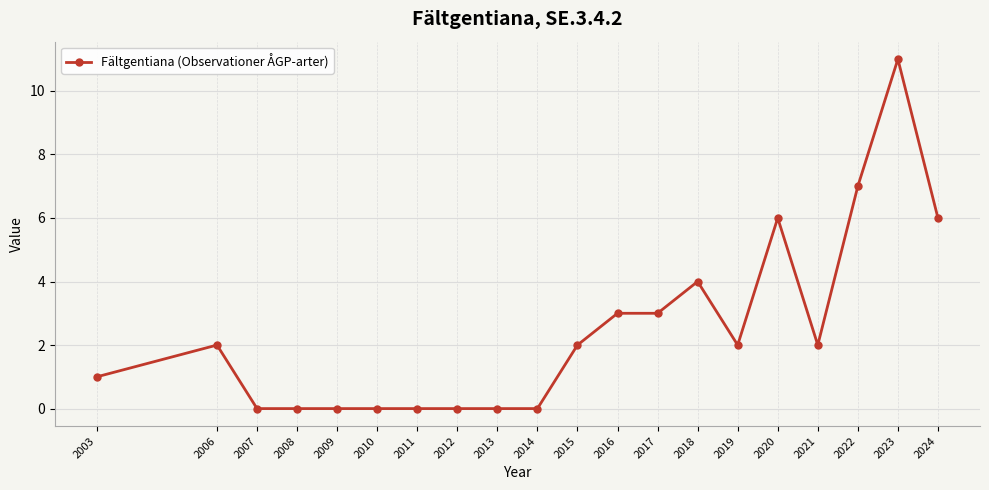

Reading left to right, what are all the values shown in this chart?

2003=1	2006=2	2007=0	2008=0	2009=0	2010=0	2011=0	2012=0	2013=0	2014=0	2015=2	2016=3	2017=3	2018=4	2019=2	2020=6	2021=2	2022=7	2023=11	2024=6